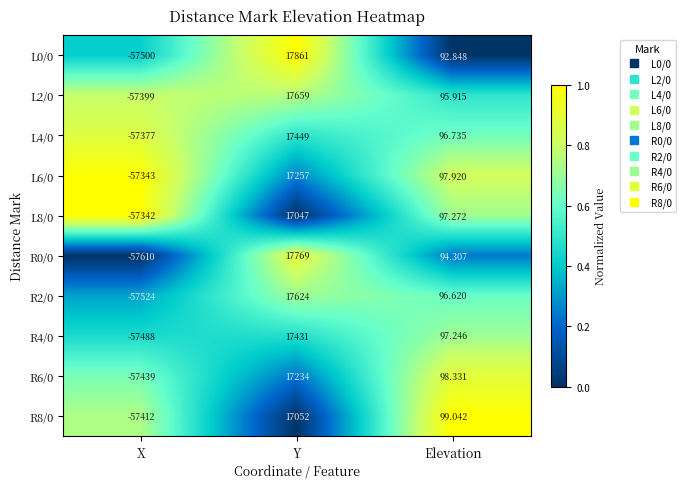

At how many categories does at least one series exceed 0?

2